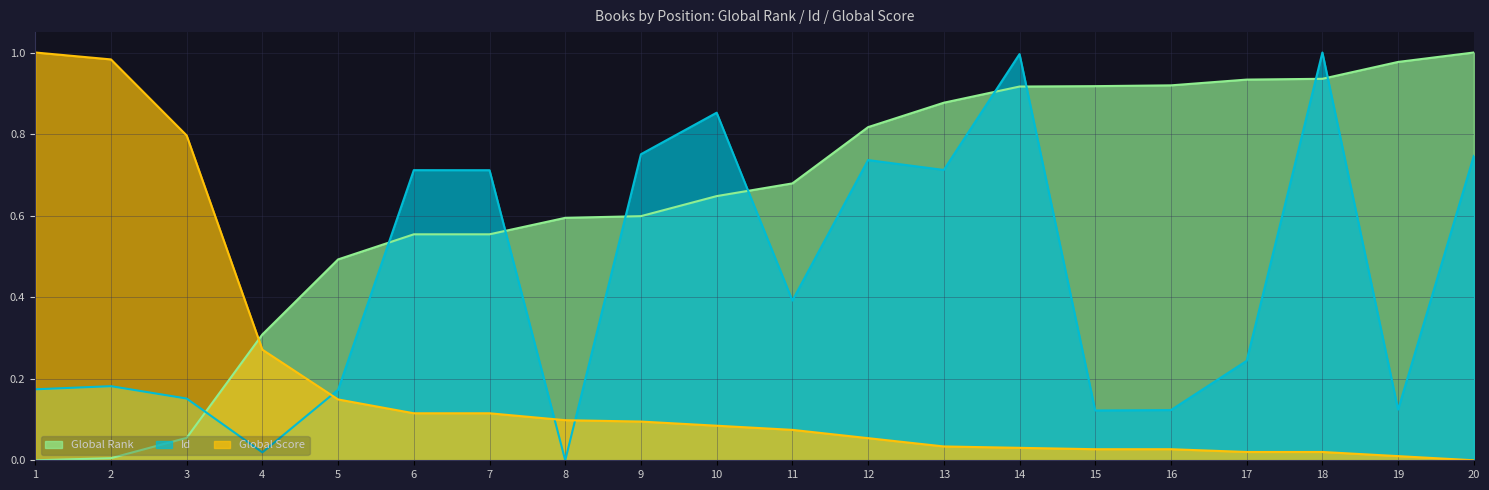

Reading right to left, extract all data points from this chart.

Global Rank: 1.0	1.0	0.9	0.9	0.9	0.9	0.9	0.9	0.8	0.7	0.6	0.6	0.6	0.6	0.6	0.5	0.3	0.1	0.0	0.0
Id: 0.7	0.1	1.0	0.2	0.1	0.1	1.0	0.7	0.7	0.4	0.9	0.8	0.0	0.7	0.7	0.2	0.0	0.2	0.2	0.2
Global Score: 0.0	0.0	0.0	0.0	0.0	0.0	0.0	0.0	0.1	0.1	0.1	0.1	0.1	0.1	0.1	0.1	0.3	0.8	1.0	1.0